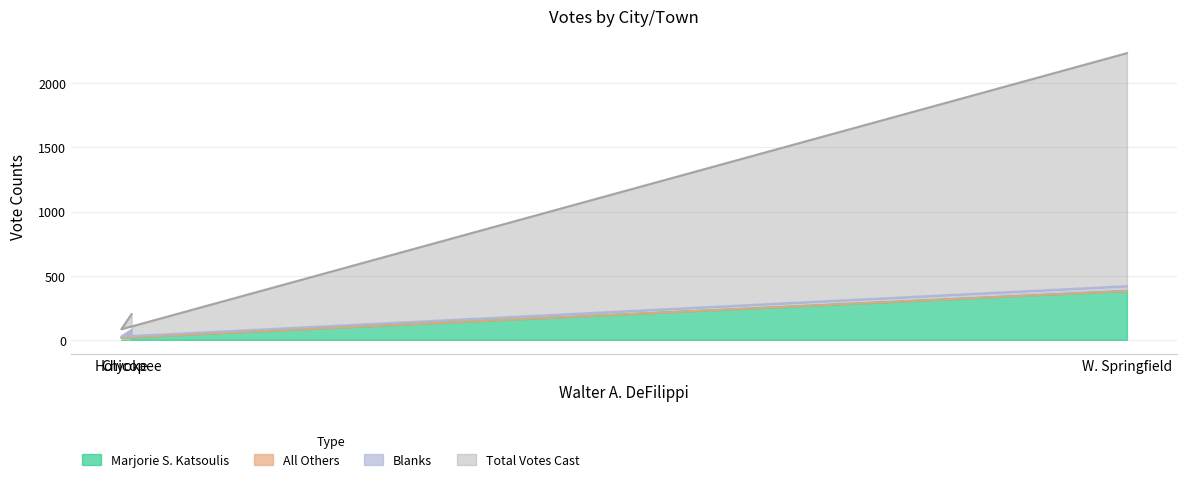

What is the highest value of the Marjorie S. Katsoulis series?

381